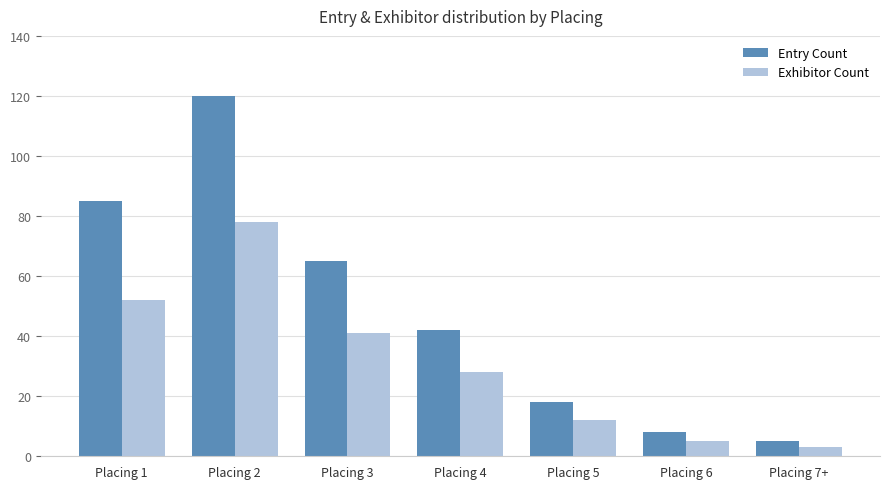

How many bars are there in total?

14